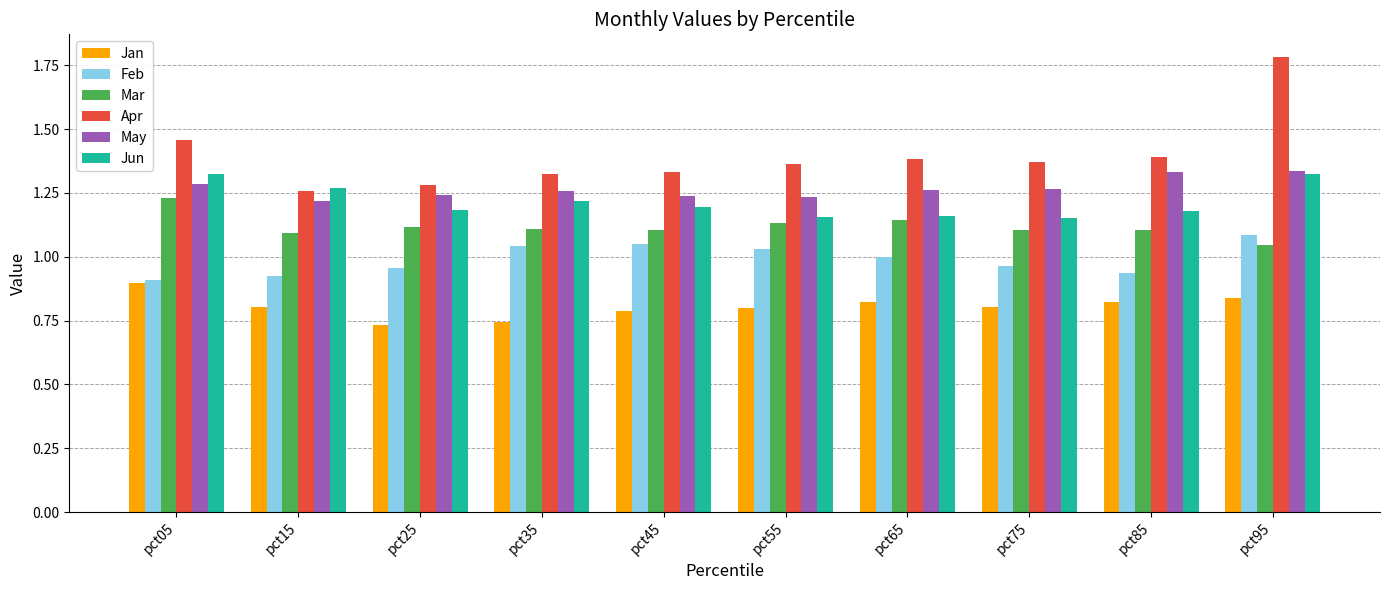

Which label corresponds to the largest value in the chart?

pct95